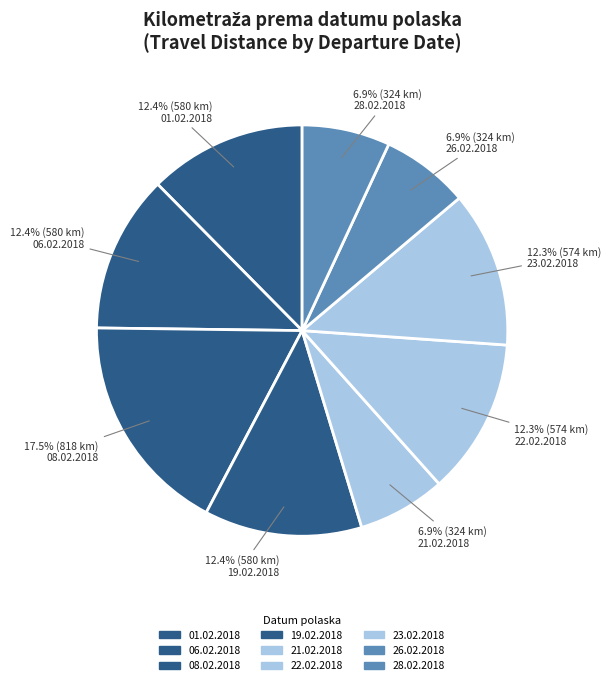

Is it true that 06.02.2018 is 21% of the pie?

False